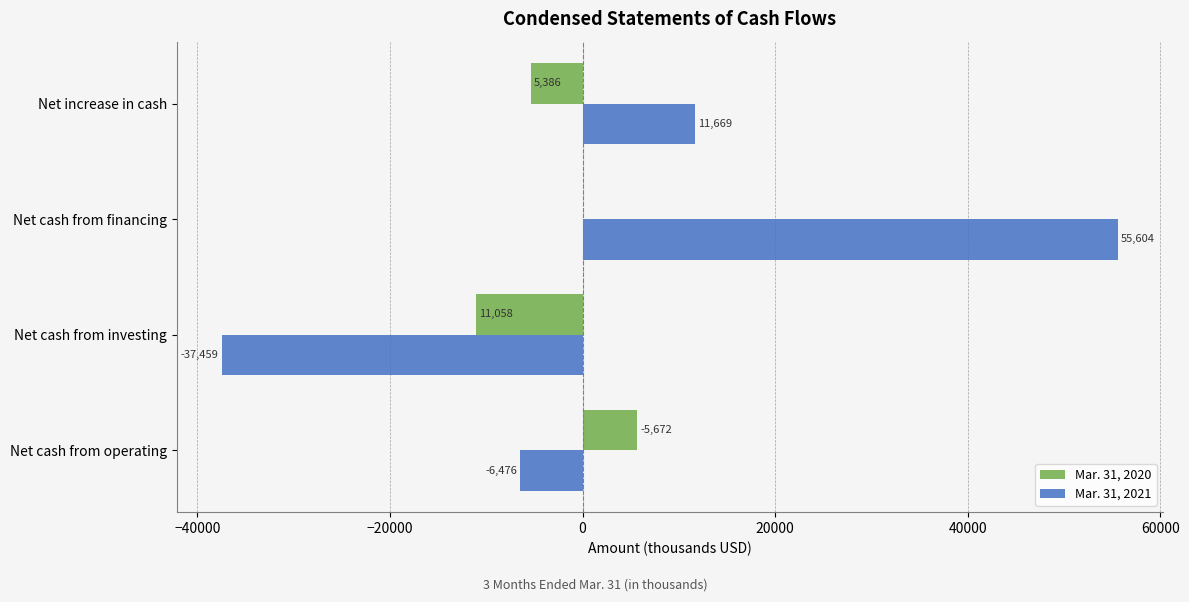

How many Mar. 31, 2021 values are between -6476 and 55604?

3